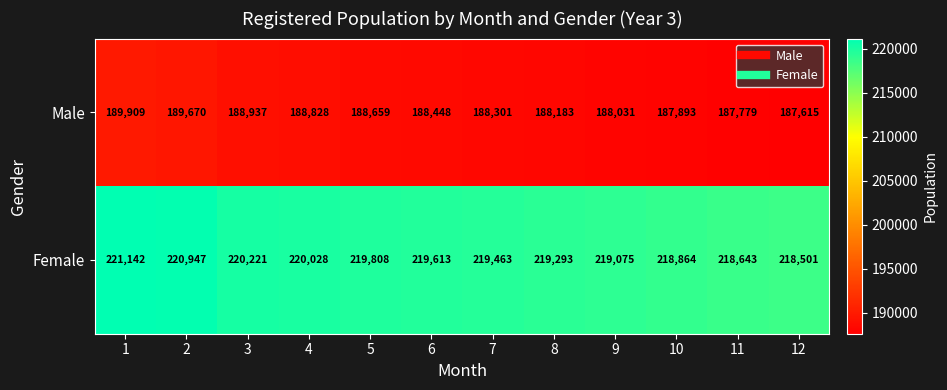

Which label corresponds to the largest value in the chart?

1